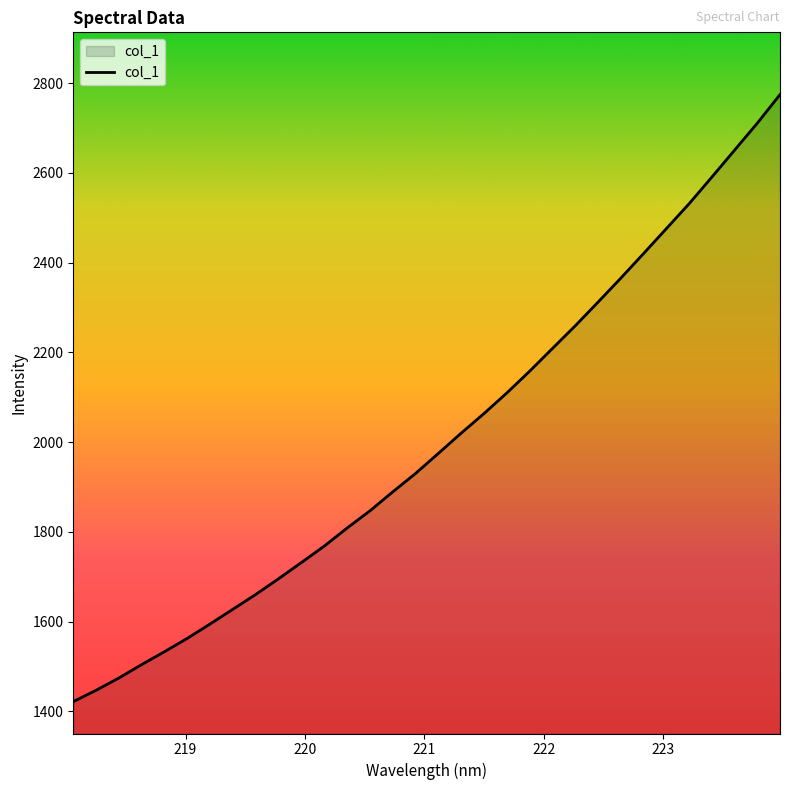

What is the difference between the maximum and minimum values?

1352.8